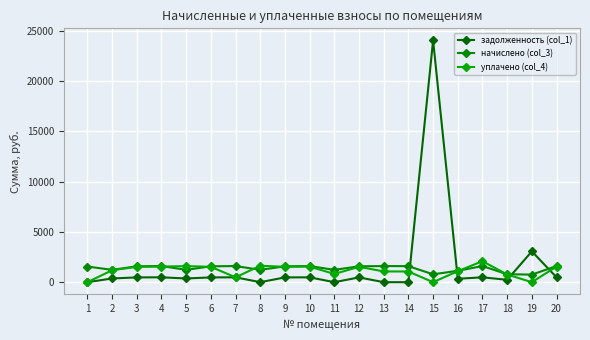

Where does the начислено (col_3) series first go above 1576?

3